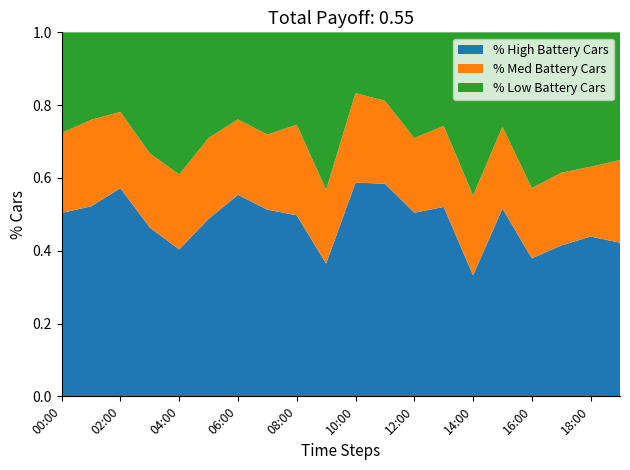

At which label is % High Battery Cars closest to 0?

14:00